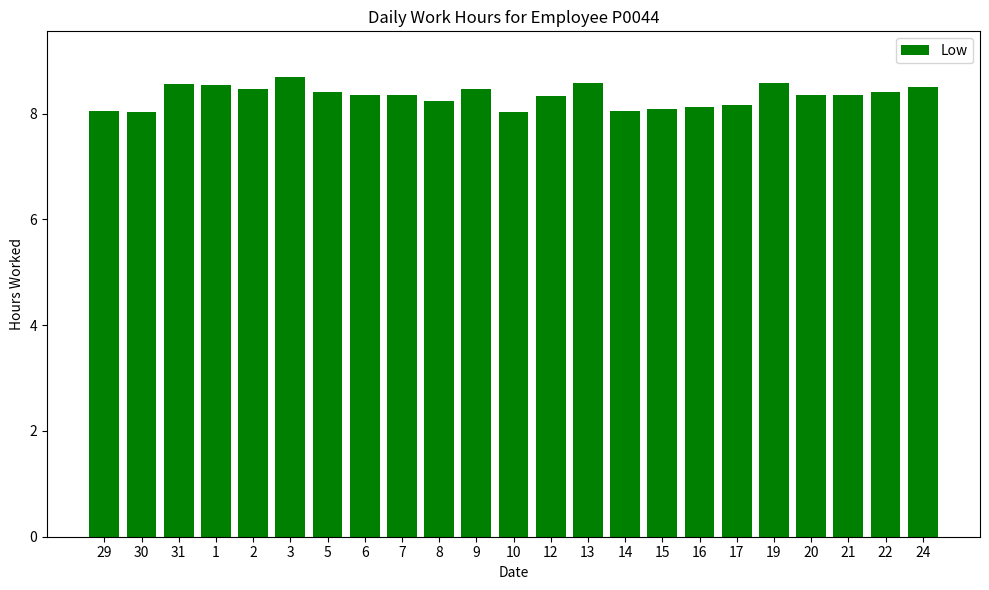

What is the average value?

8.3